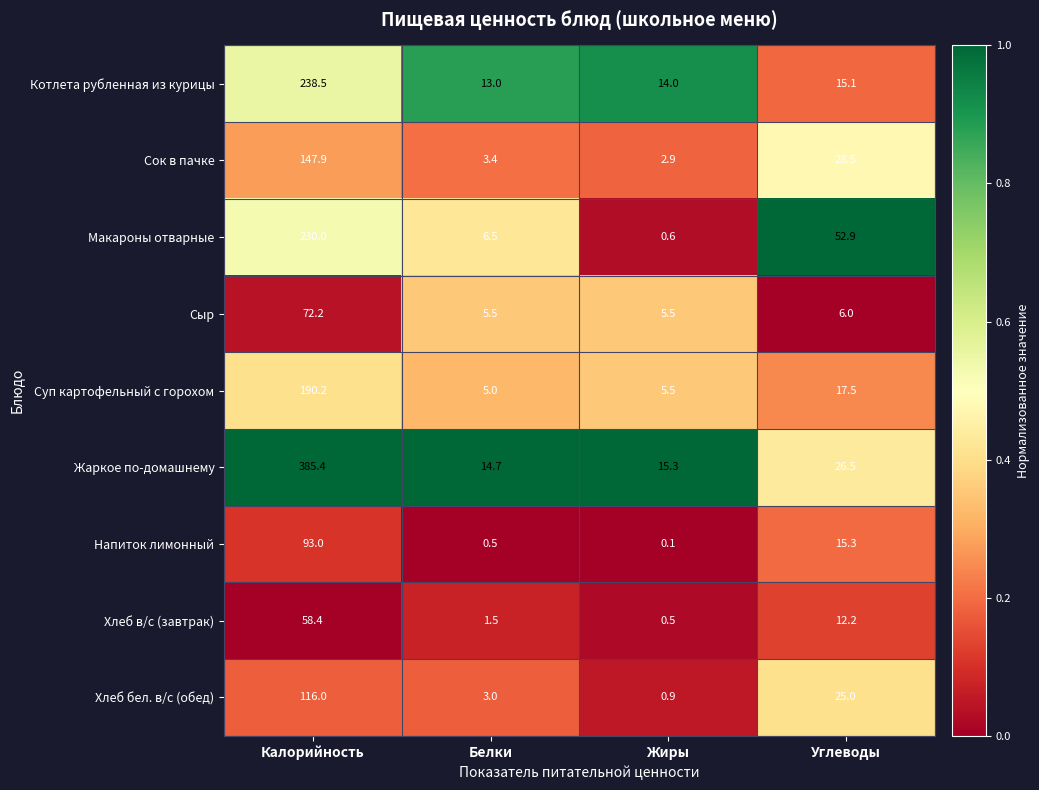

The Хлеб в/с (завтрак) series shows 1.5 at Белки. True or false?

True